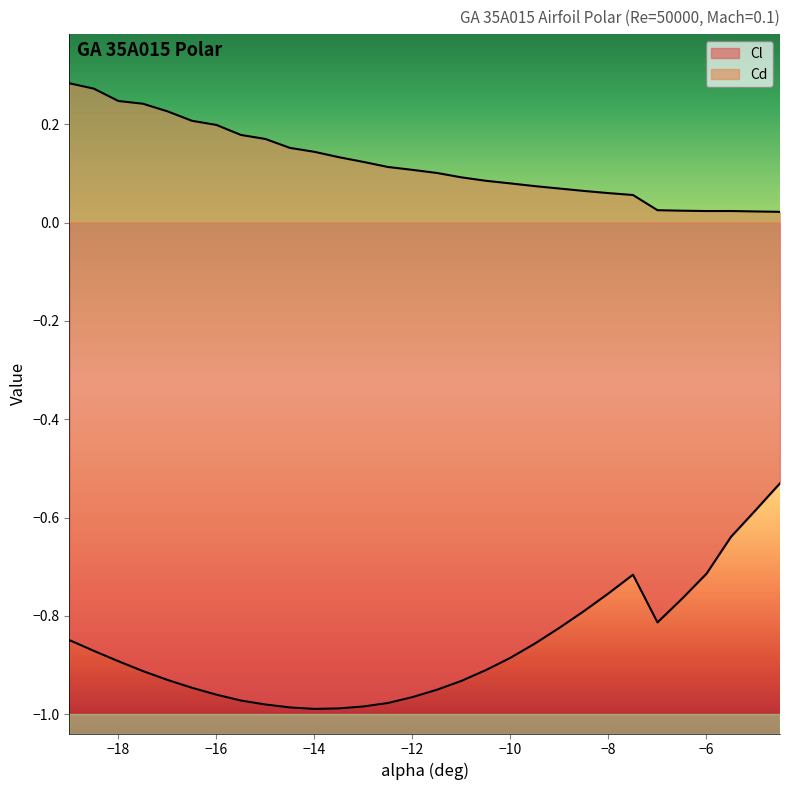

Reading right to left, list all the values displayed in this chart.

Cl: -0.5	-0.6	-0.6	-0.7	-0.8	-0.8	-0.7	-0.8	-0.8	-0.8	-0.9	-0.9	-0.9	-0.9	-0.9	-1.0	-1.0	-1.0	-1.0	-1.0	-1.0	-1.0	-1.0	-1.0	-0.9	-0.9	-0.9	-0.9	-0.9	-0.8
Cd: 0.0	0.0	0.0	0.0	0.0	0.0	0.1	0.1	0.1	0.1	0.1	0.1	0.1	0.1	0.1	0.1	0.1	0.1	0.1	0.1	0.2	0.2	0.2	0.2	0.2	0.2	0.2	0.2	0.3	0.3